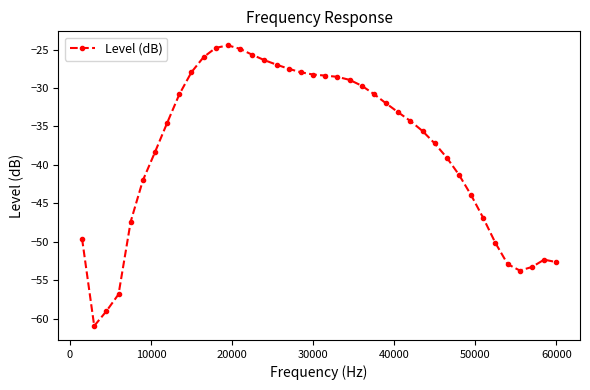

What is the average value?

-37.9